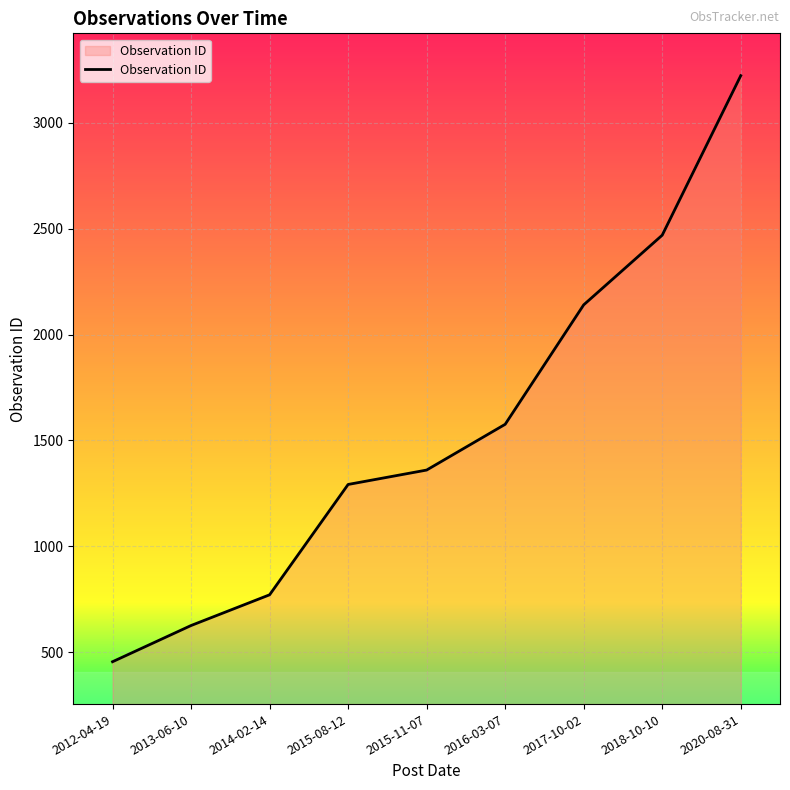

What is the change in value from 2012-04-19 to 2017-10-02?

+1685